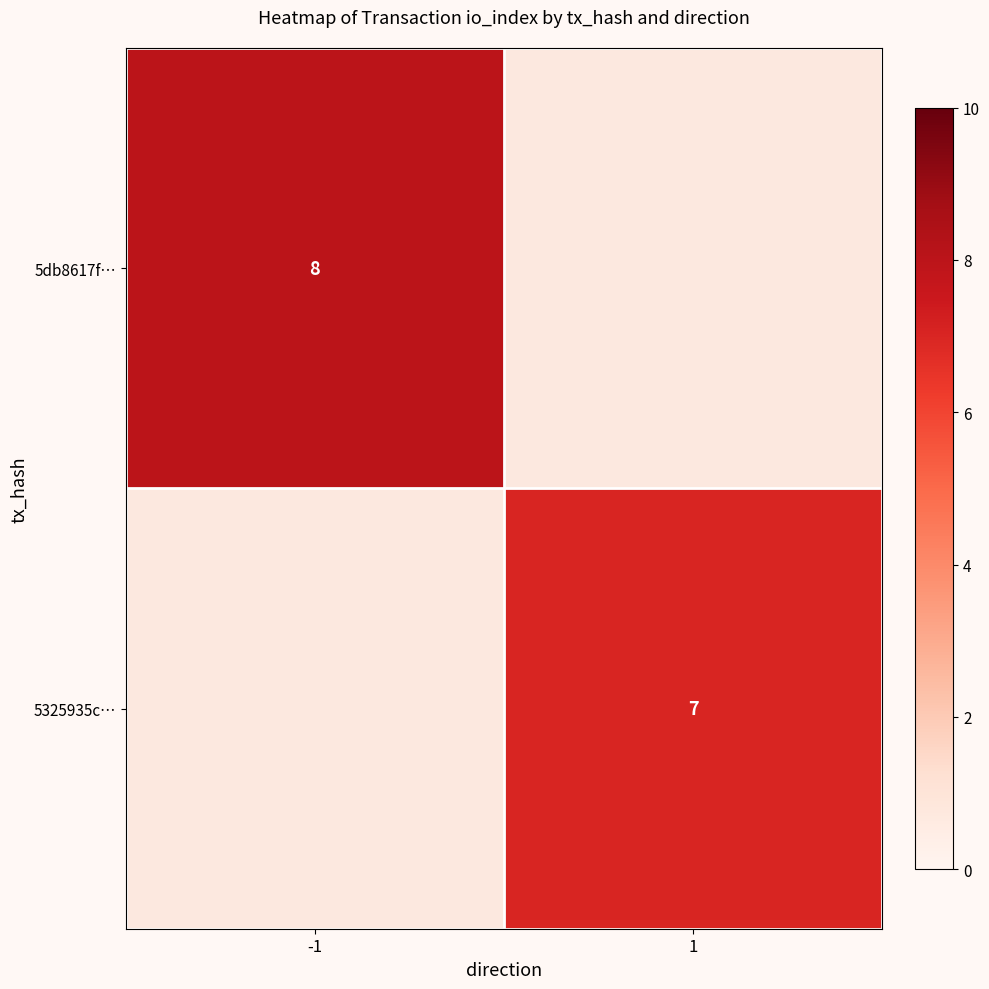

The value of 5db8617f… at -1 is 8. True or false?

True